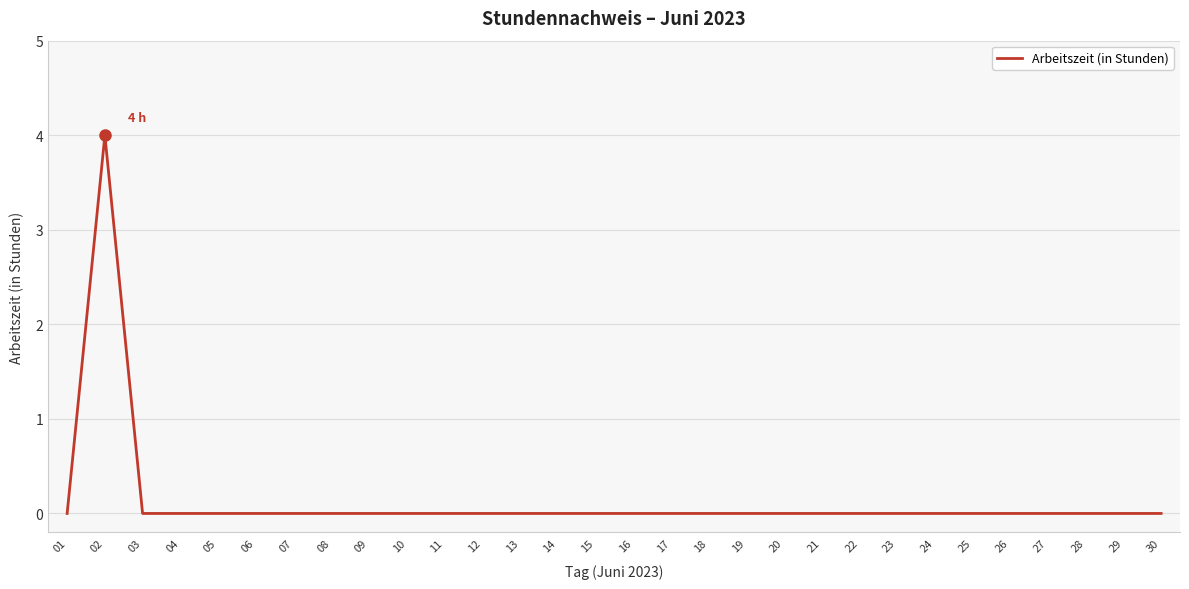

Where is the first local maximum?

02